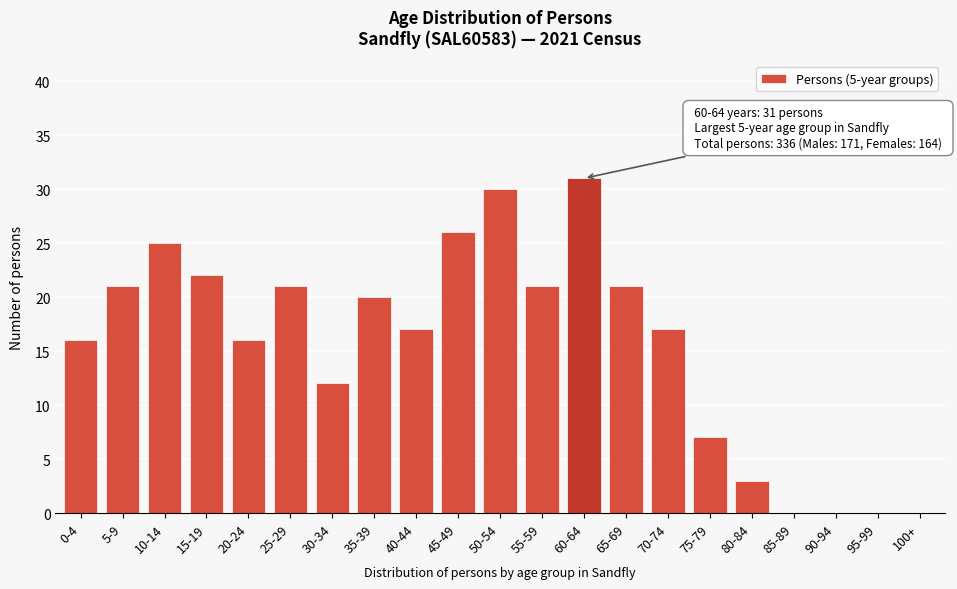

Reading right to left, transcribe all the data shown in this chart.

100+=0	95-99=0	90-94=0	85-89=0	80-84=3	75-79=7	70-74=17	65-69=21	60-64=31	55-59=21	50-54=30	45-49=26	40-44=17	35-39=20	30-34=12	25-29=21	20-24=16	15-19=22	10-14=25	5-9=21	0-4=16